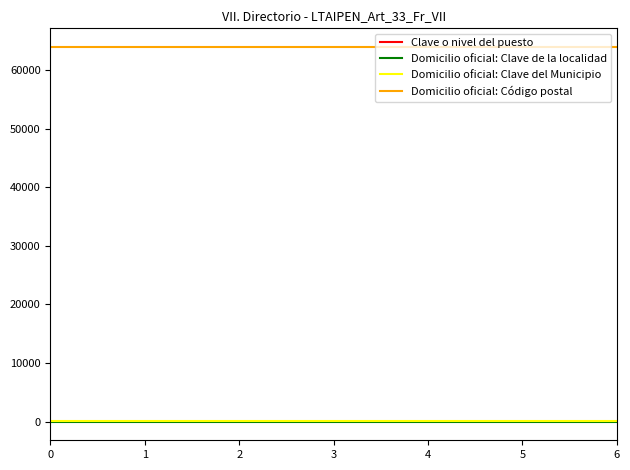

Is it true that Domicilio oficial: Código postal equals 109757 at 0?

False